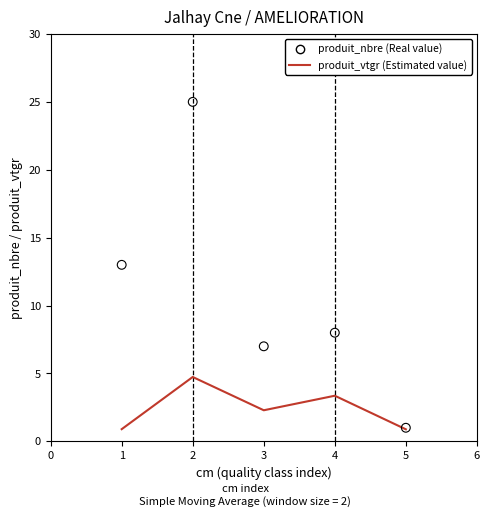

At how many categories does at least one series exceed 18?

1